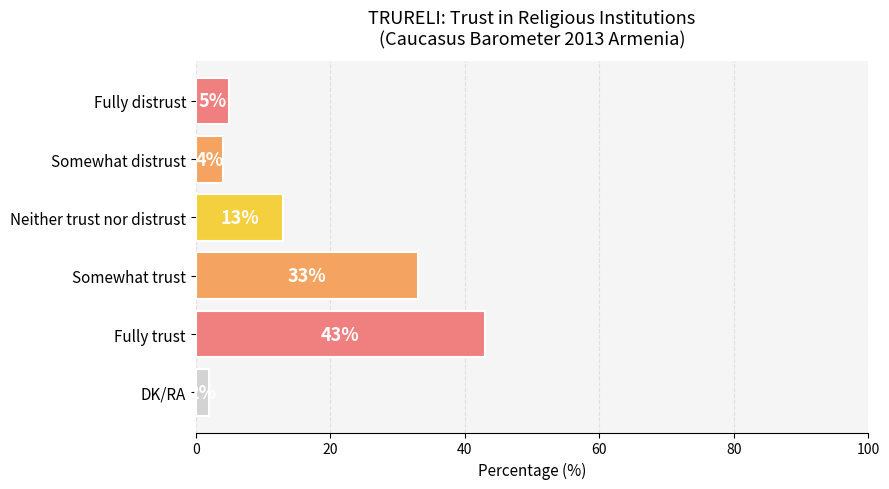

Rank the categories by value from lowest to highest.

DK/RA, Somewhat distrust, Fully distrust, Neither trust nor distrust, Somewhat trust, Fully trust